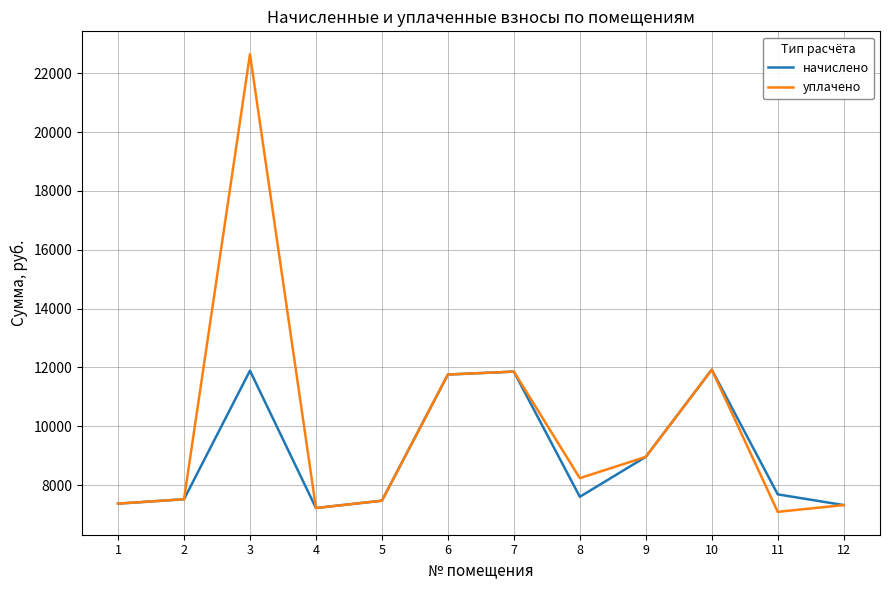

Which series has the widest spread of values?

уплачено